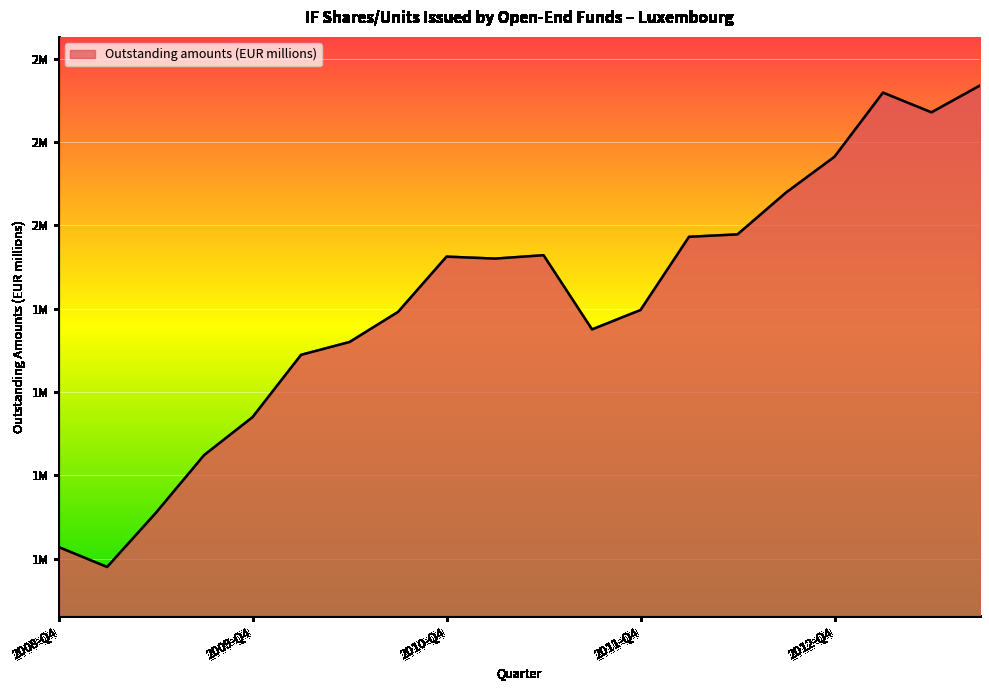

Rank the categories by value from lowest to highest.

2009-Q1, 2008-Q4, 2009-Q2, 2009-Q3, 2009-Q4, 2010-Q1, 2010-Q2, 2011-Q3, 2010-Q3, 2011-Q4, 2011-Q1, 2010-Q4, 2011-Q2, 2012-Q1, 2012-Q2, 2012-Q3, 2012-Q4, 2013-Q2, 2013-Q1, 2013-Q3